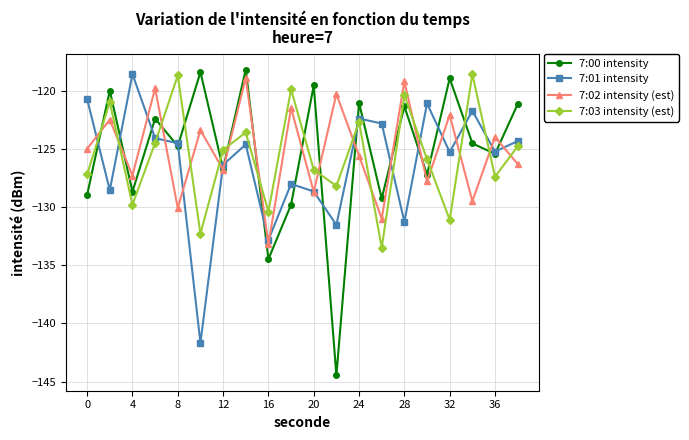

Does the chart display data point markers on the line(s)?

Yes